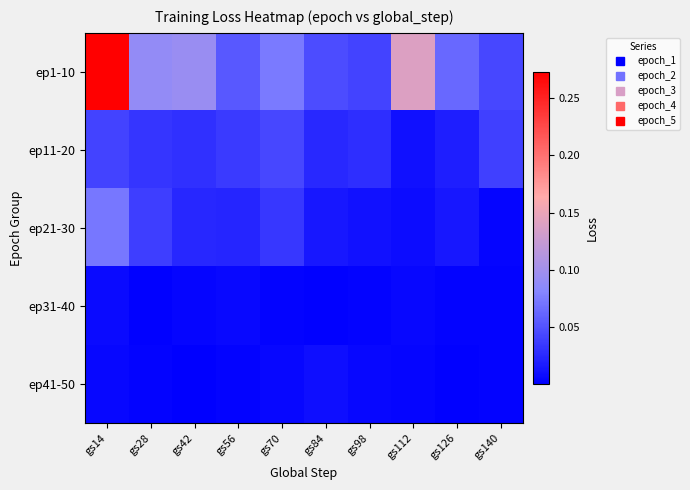

At gs28, list the series in order from largest to smallest.

ep1-10, ep21-30, ep11-20, ep41-50, ep31-40